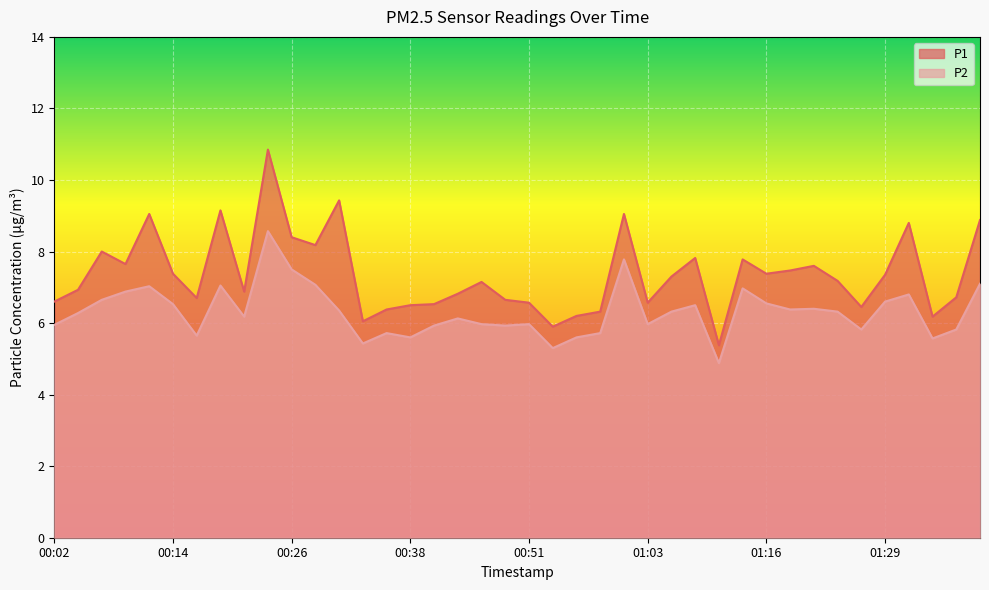

Which category has the lowest value in the P2 series?

01:11